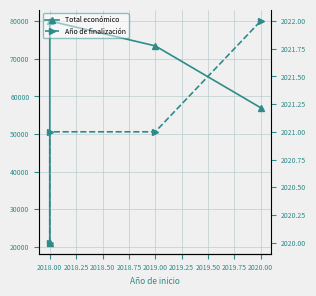

Reading right to left, what are all the values shown in this chart?

Total económico: 56980	73438	80062	21112
Año de finalización: 2022	2021	2021	2020